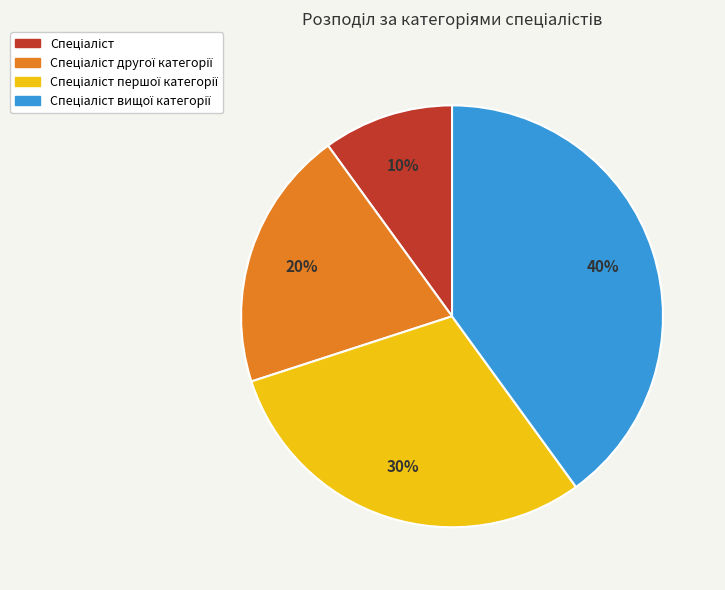

Does any single category account for the majority?

No